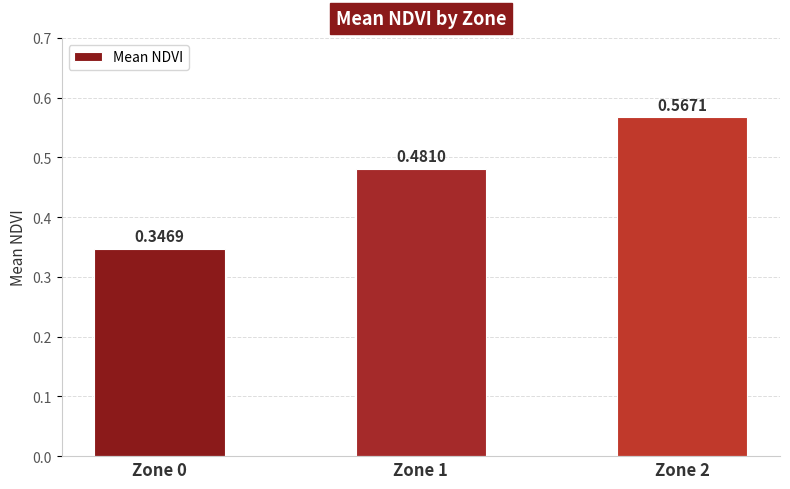

Rank the categories by value from highest to lowest.

Zone 2, Zone 1, Zone 0